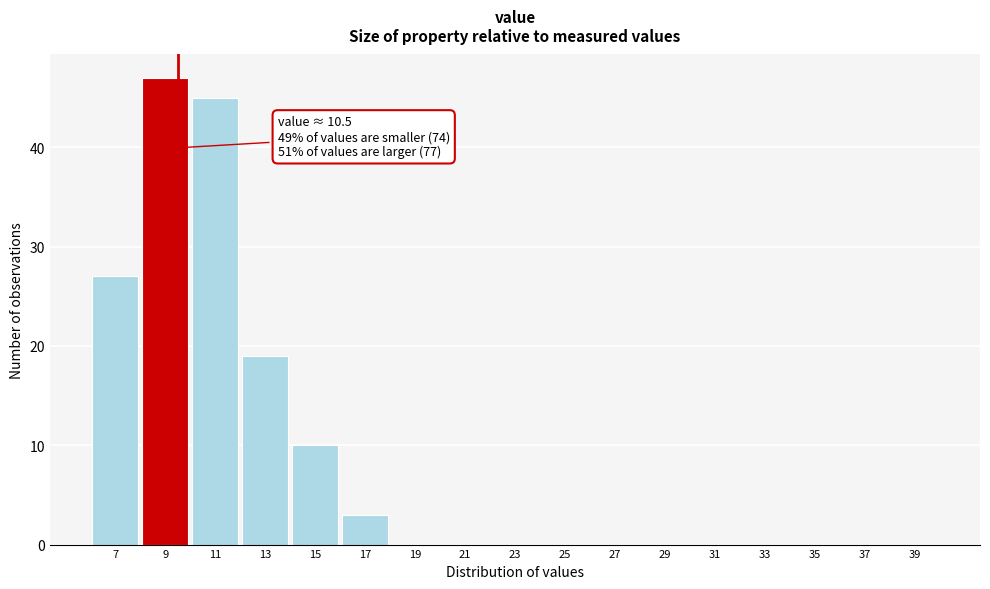

Reading left to right, transcribe all the data shown in this chart.

7=27	9=47	11=45	13=19	15=10	17=3	19=0	21=0	23=0	25=0	27=0	29=0	31=0	33=0	35=0	37=0	39=0